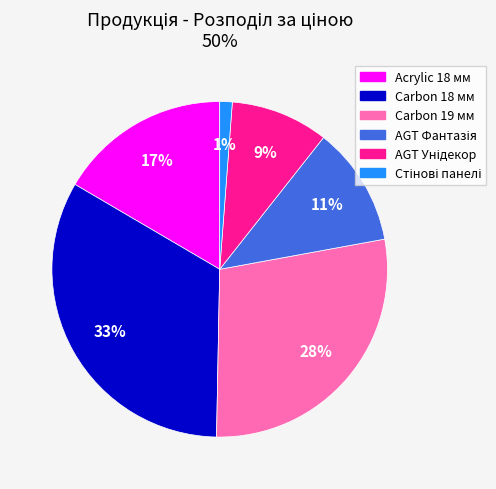

How many slices are in this pie chart?

6